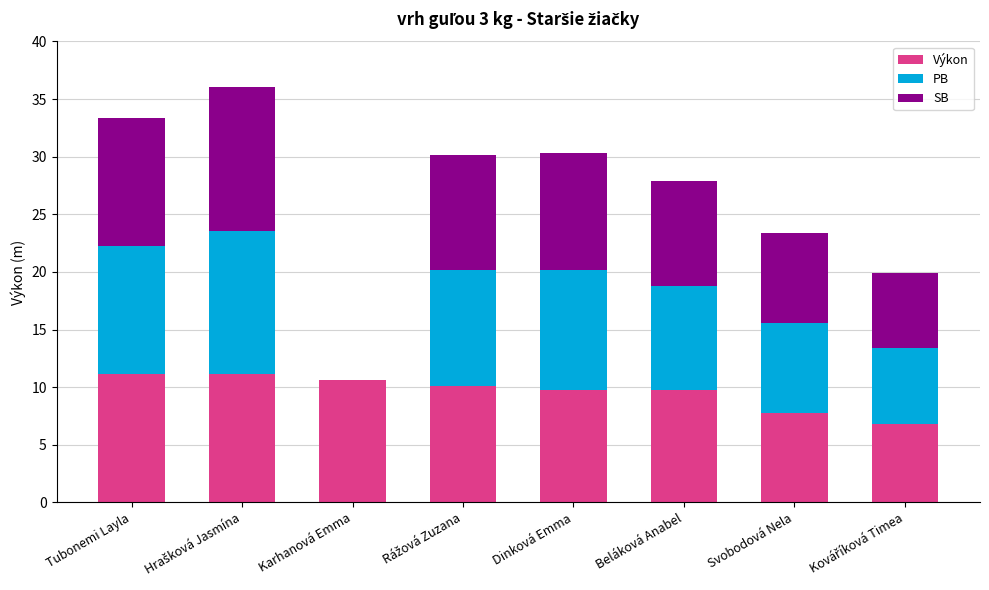

How many series are shown in this chart?

3